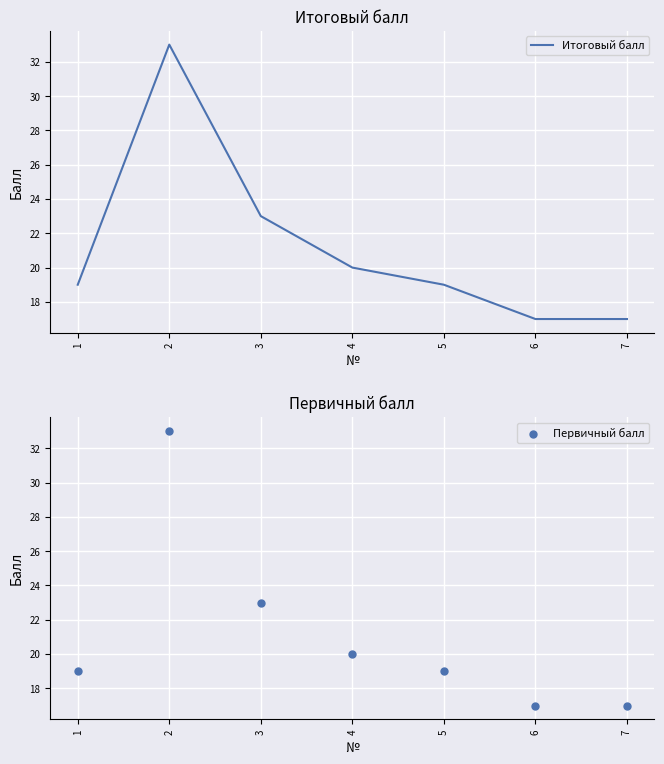

What are all the series names shown in the legend?

Итоговый балл, Первичный балл